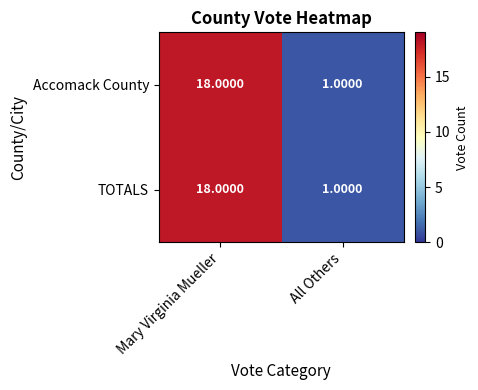

At which category does the chart reach its peak across all series?

Mary Virginia Mueller